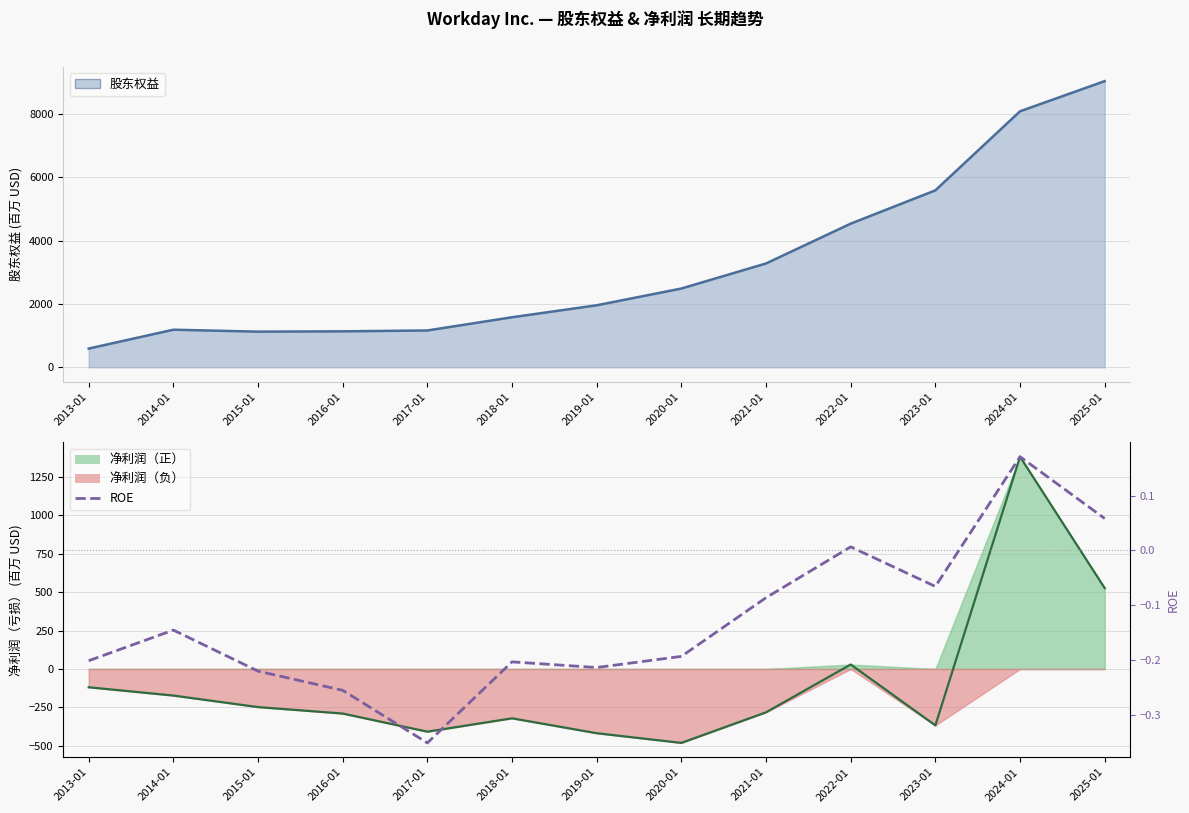

Where is the first local minimum?

2017-01